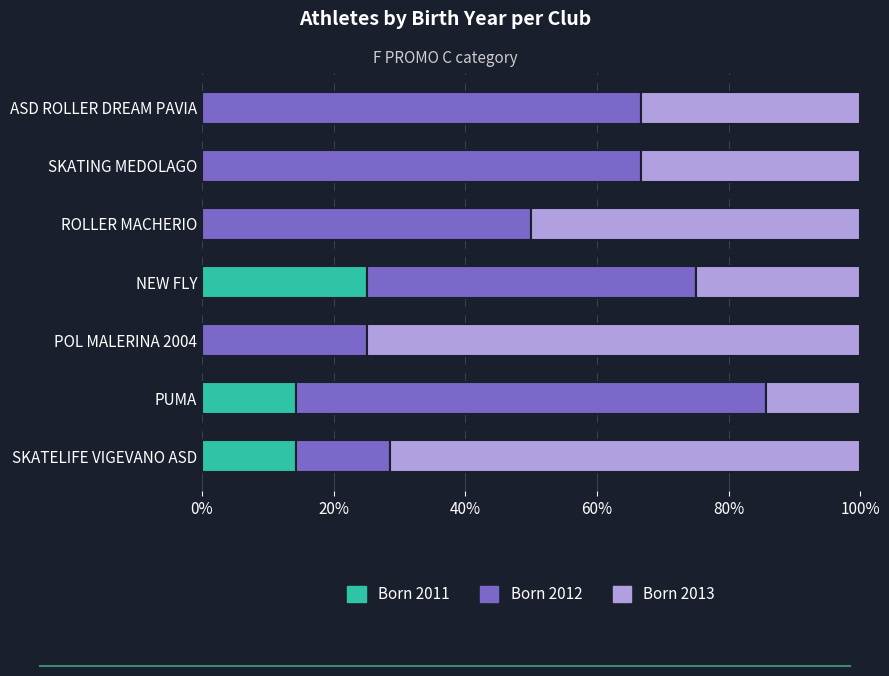

What value does the Born 2011 series have at PUMA?

14.3